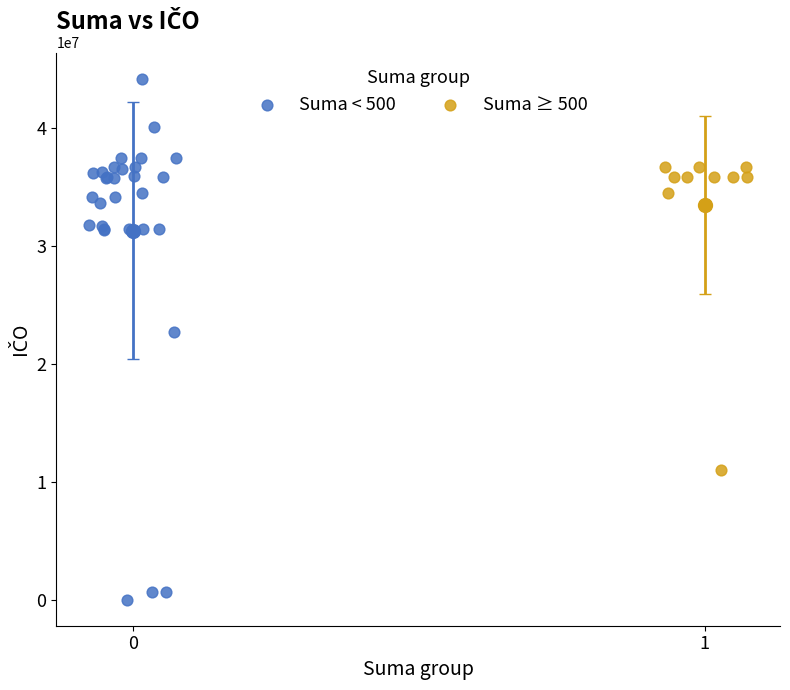

Which series has the largest Y range (max minus min)?

Suma < 500